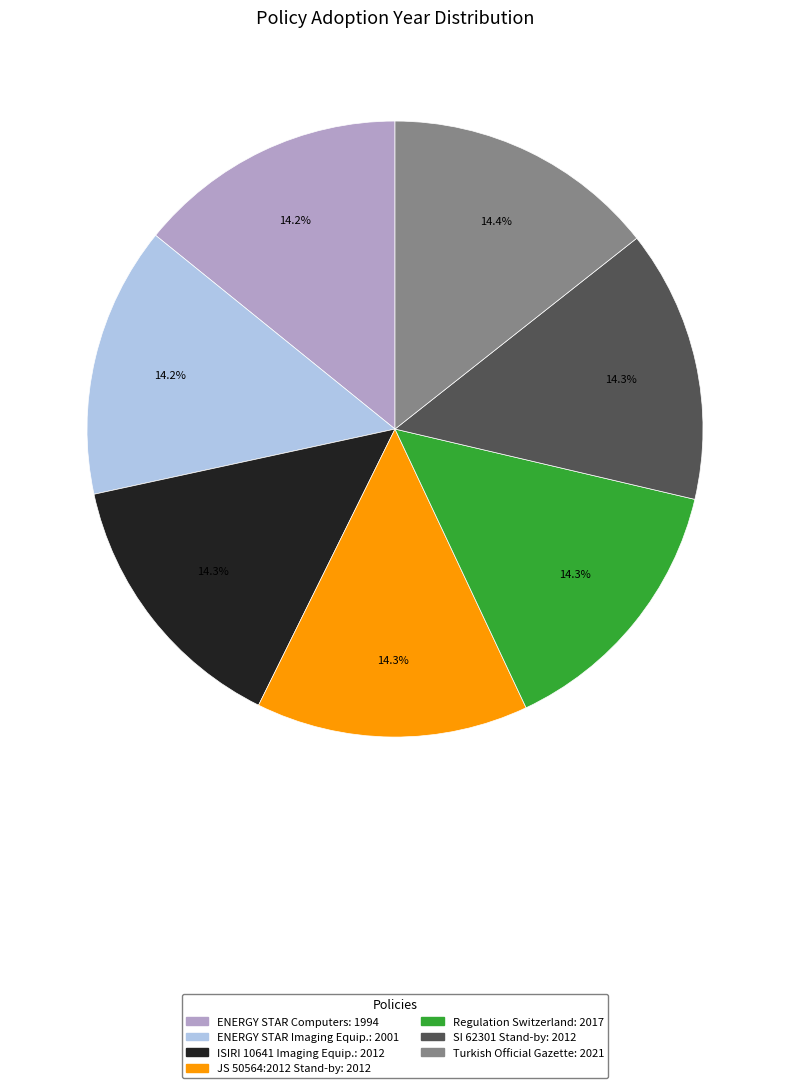

Is there any slice that represents more than half of the pie?

No